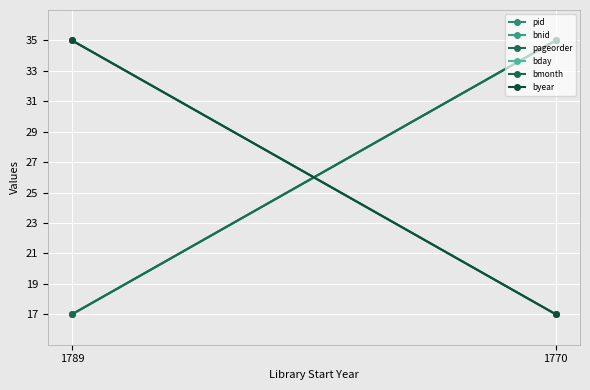

What is the average value of the bmonth series?

26